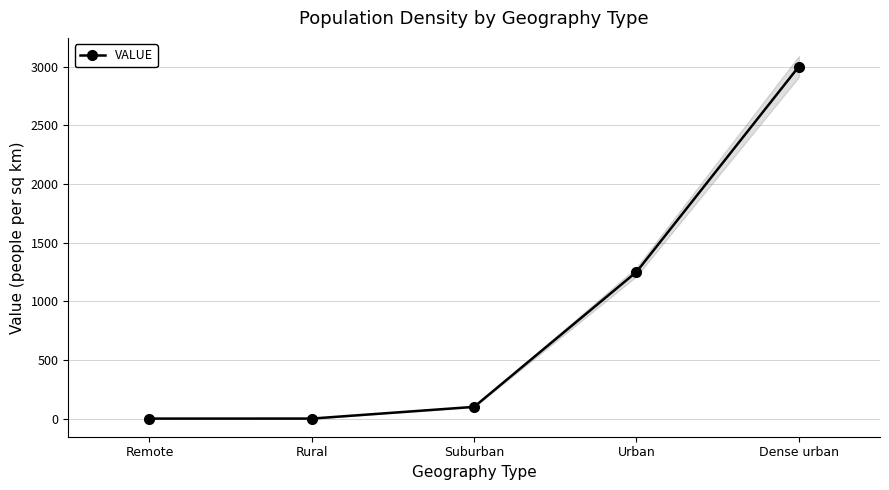

What is the difference between the values at Remote and Rural?

0.2